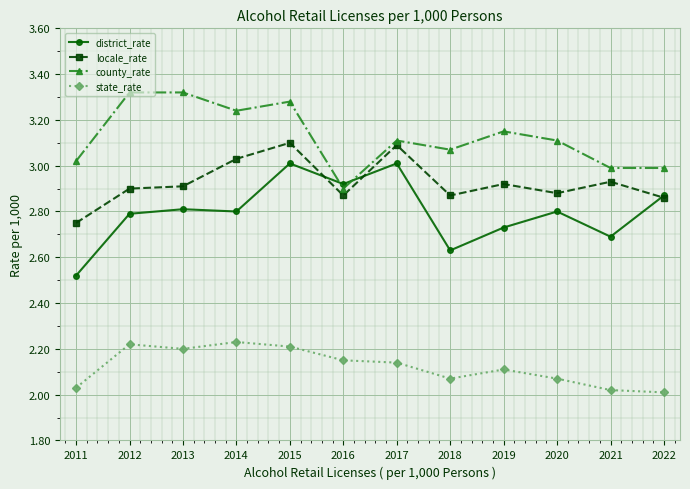

True or false: county_rate has more than 2 interior local peaks.

True